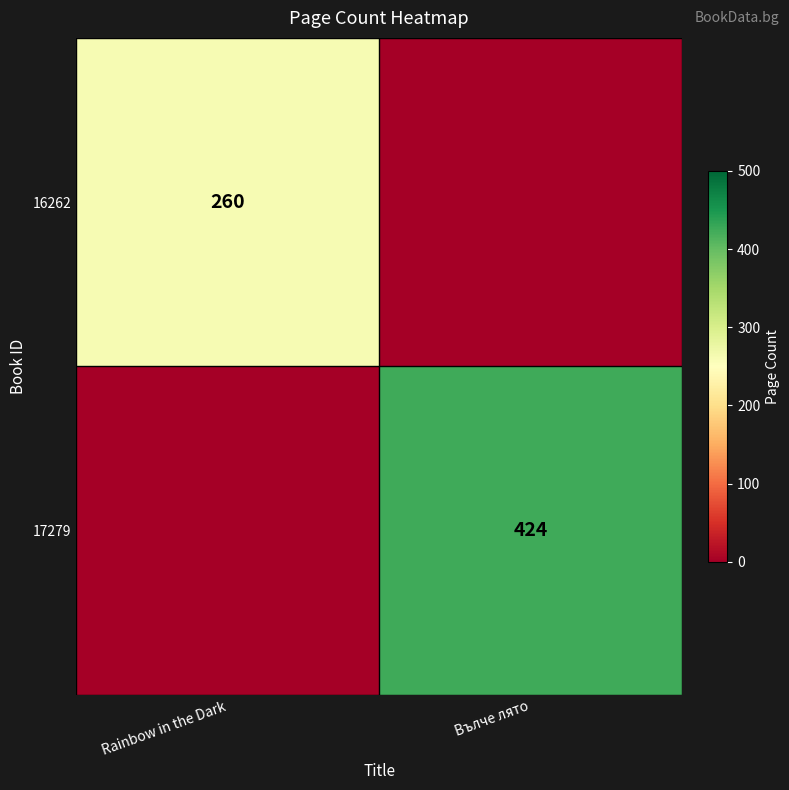

What is the difference between the highest and lowest values at Rainbow in the Dark?

260